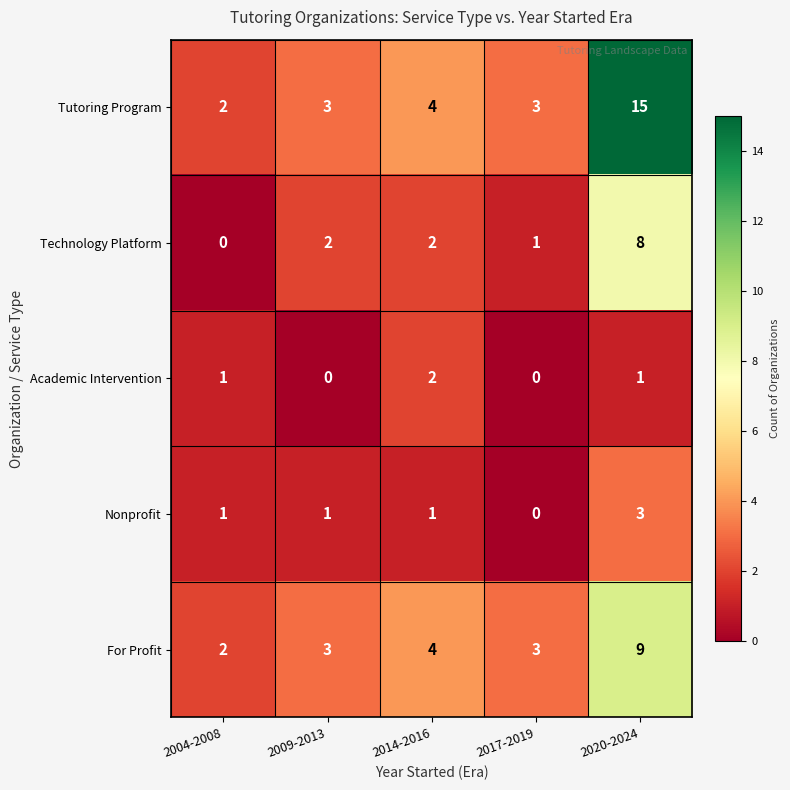

Which series has the largest total across all categories?

Tutoring Program